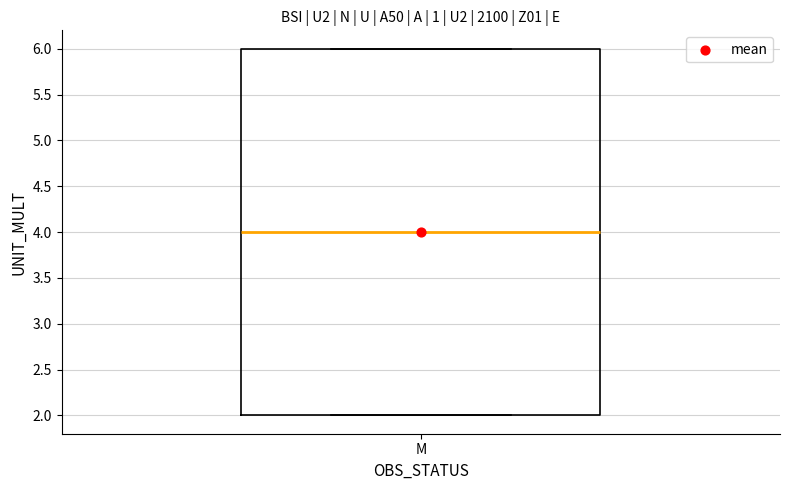

Transcribe this box plot: give where the median line is, the range the box spans, and where the two whiskers end, as read against the y-axis. The values are not printed on the chart, so give them approximately, as read against the axis.

median 4, box 2 to 6, whiskers 2 to 6